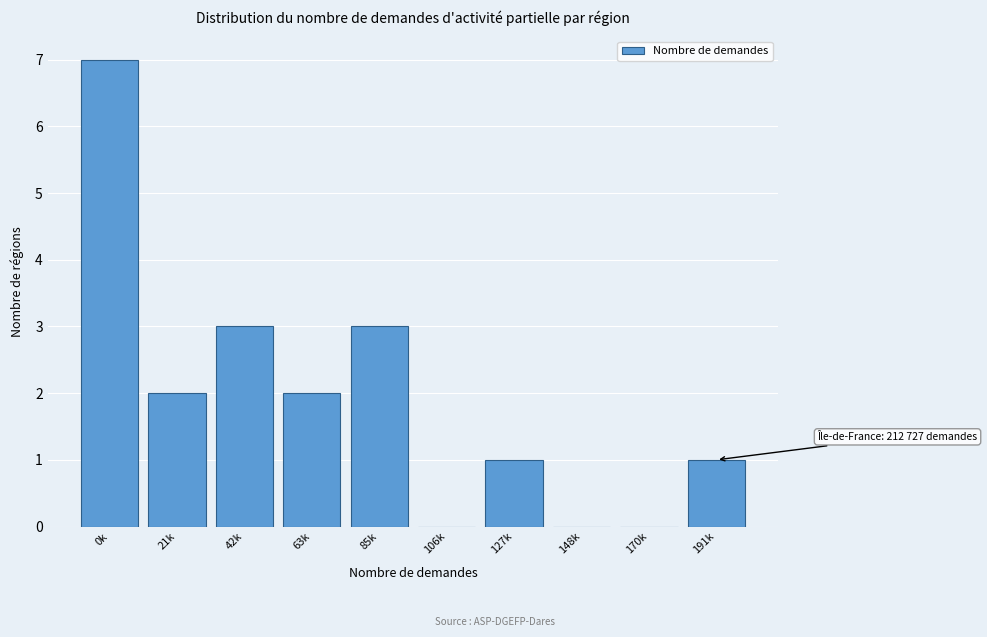

Reading right to left, extract all data points from this chart.

191k=1	170k=0	148k=0	127k=1	106k=0	85k=3	63k=2	42k=3	21k=2	0k=7